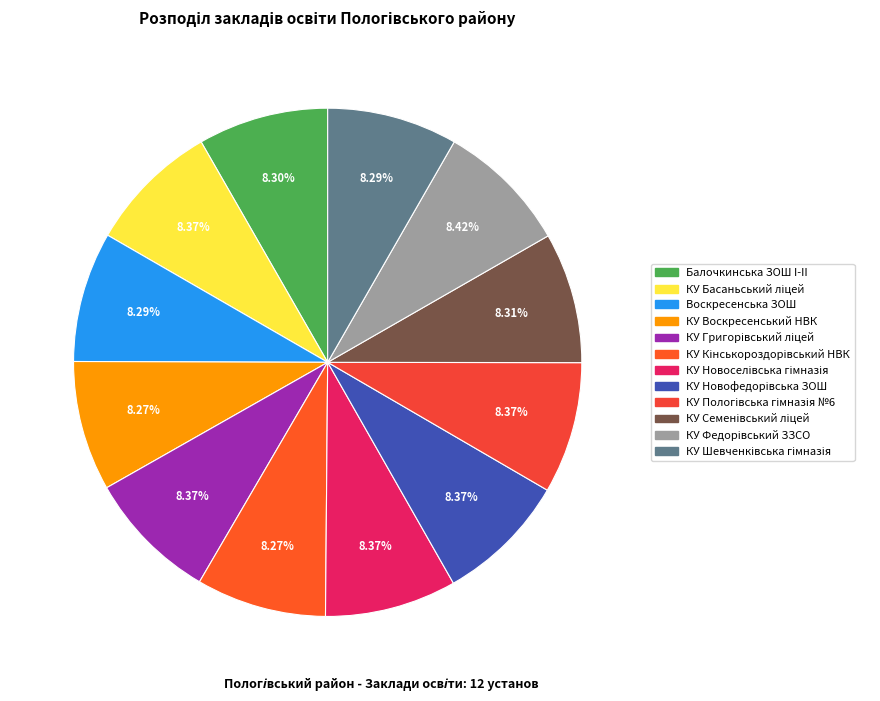

True or false: КУ Кінськороздорівський НВК accounts for 18% of the total.

False